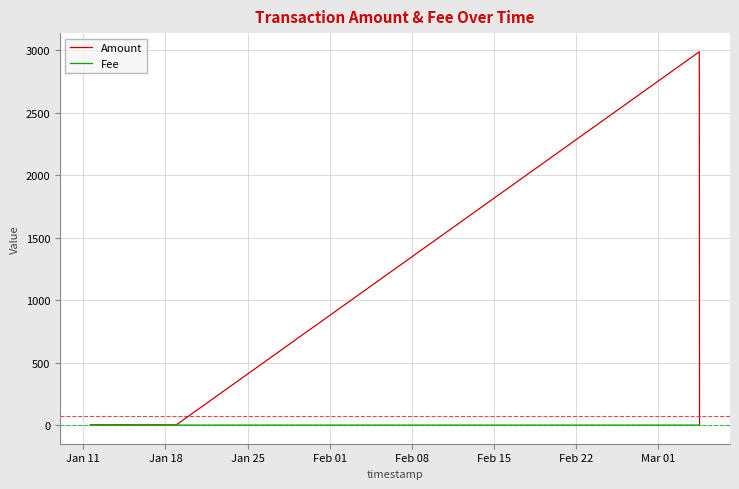

In Amount, how many points are higher than both neighbors (excluding endpoints)?

11